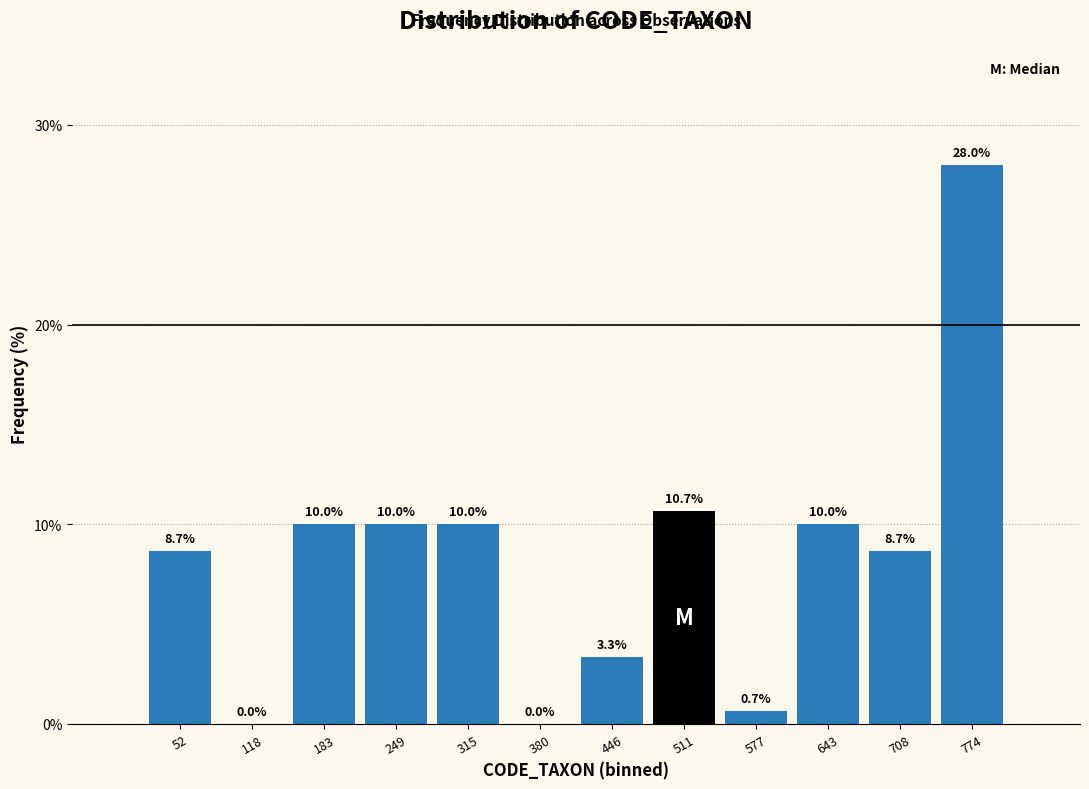

Which range on the x-axis has the tallest bar?

740 to 810